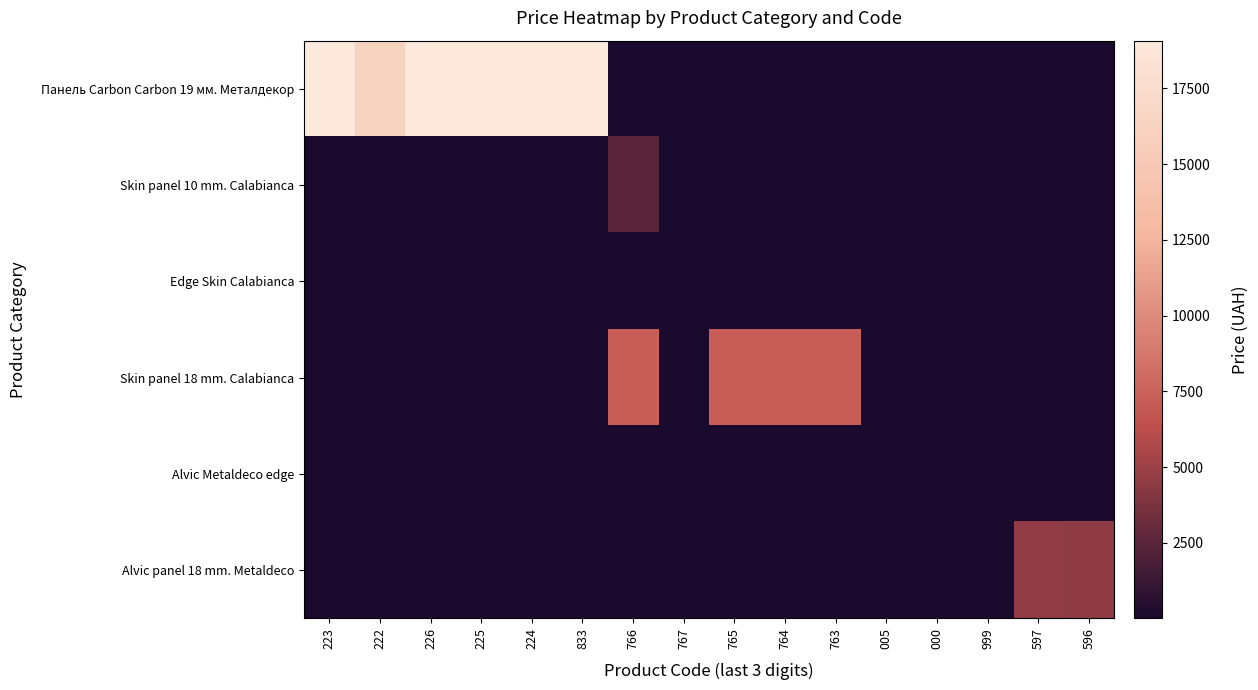

Between 000 and 597, which series saw the biggest shift?

Alvic panel 18 mm. Metaldeco